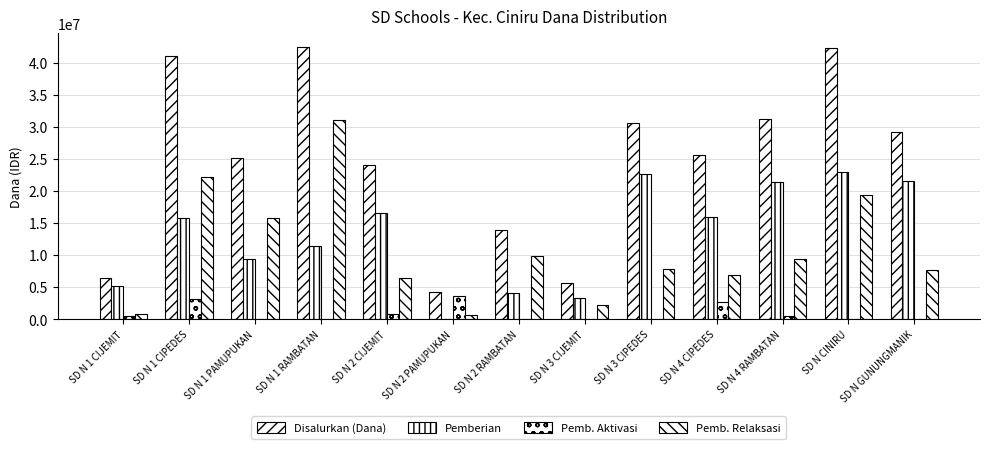

What is the label of the 13th bar from the right?

SD N 1 CIJEMIT